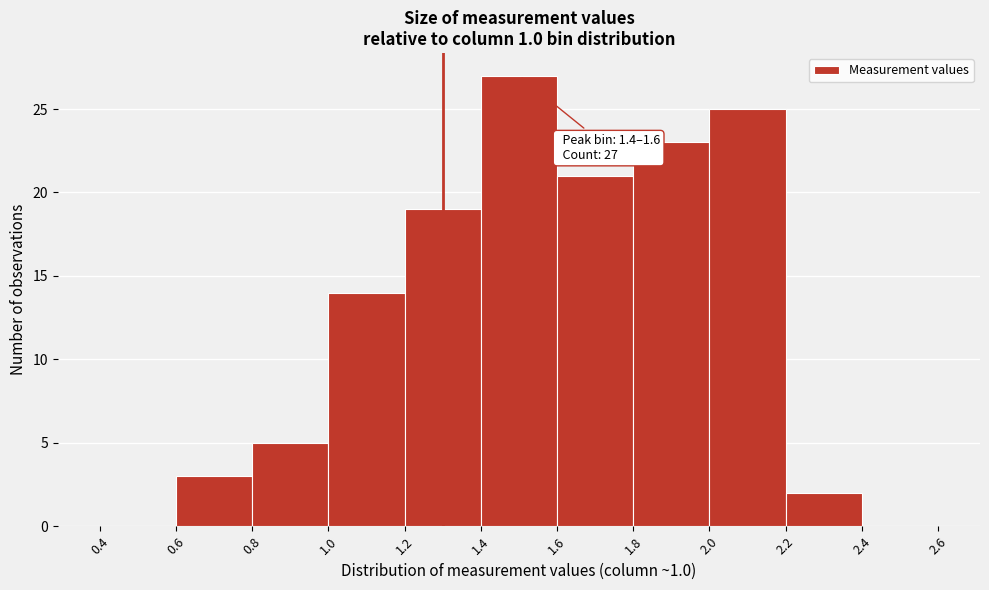

Over which range of the x-axis is the bar tallest?

1.4 to 1.6